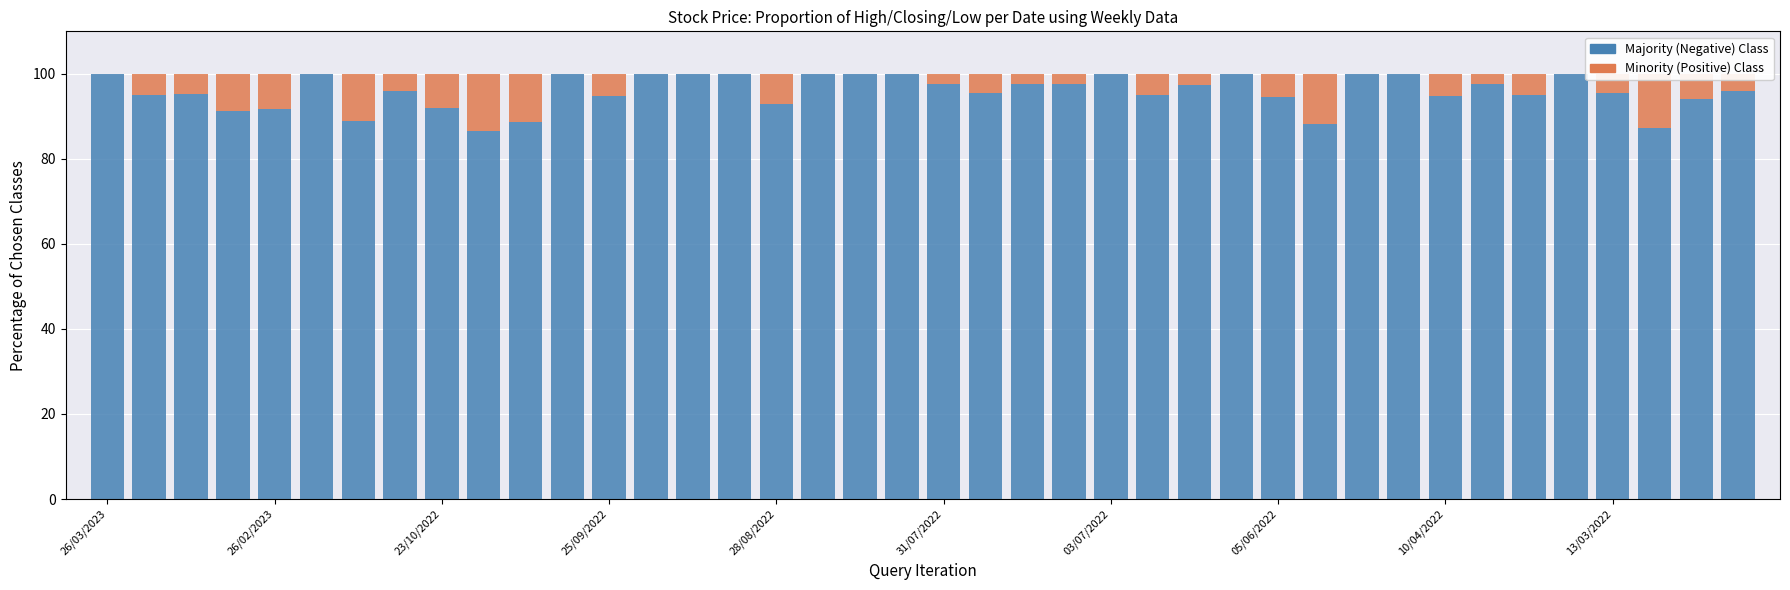

Are the bars grouped side by side (vs. stacked)?

No